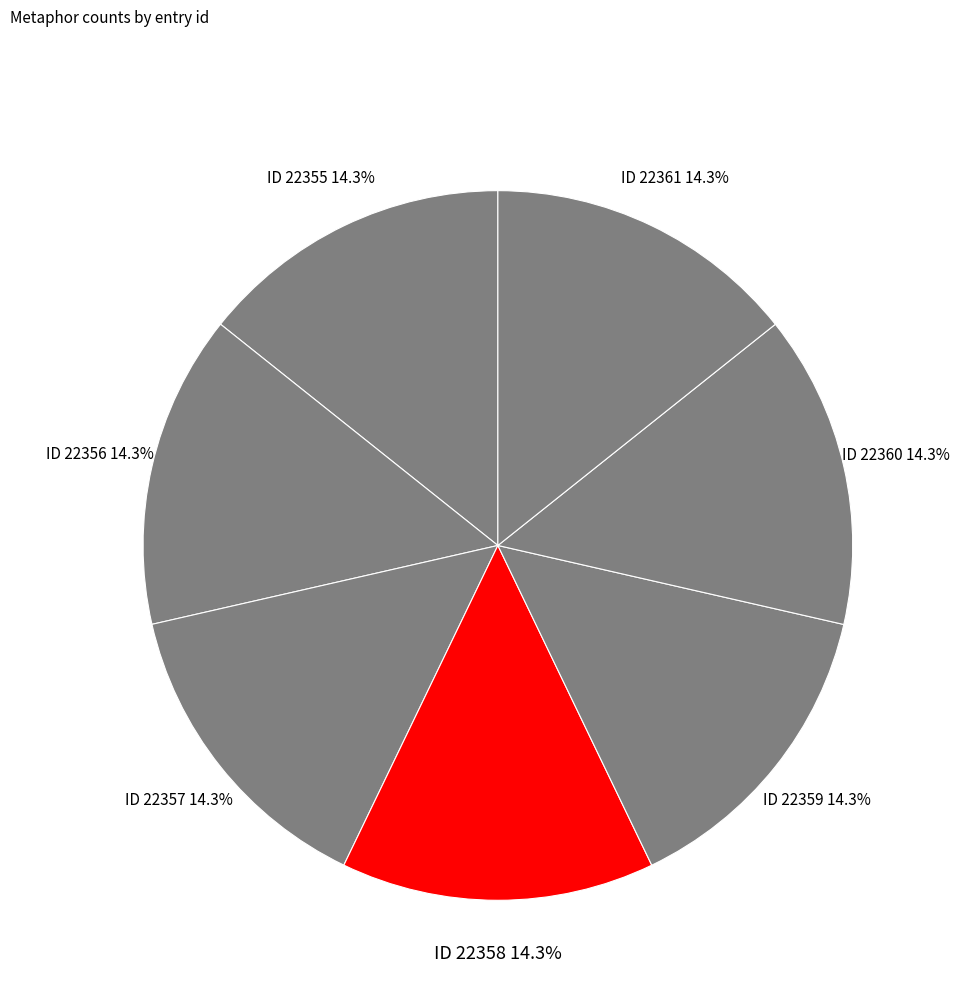

Approximately how many times larger is the value at ID 22358 compared to ID 22356?

1.0